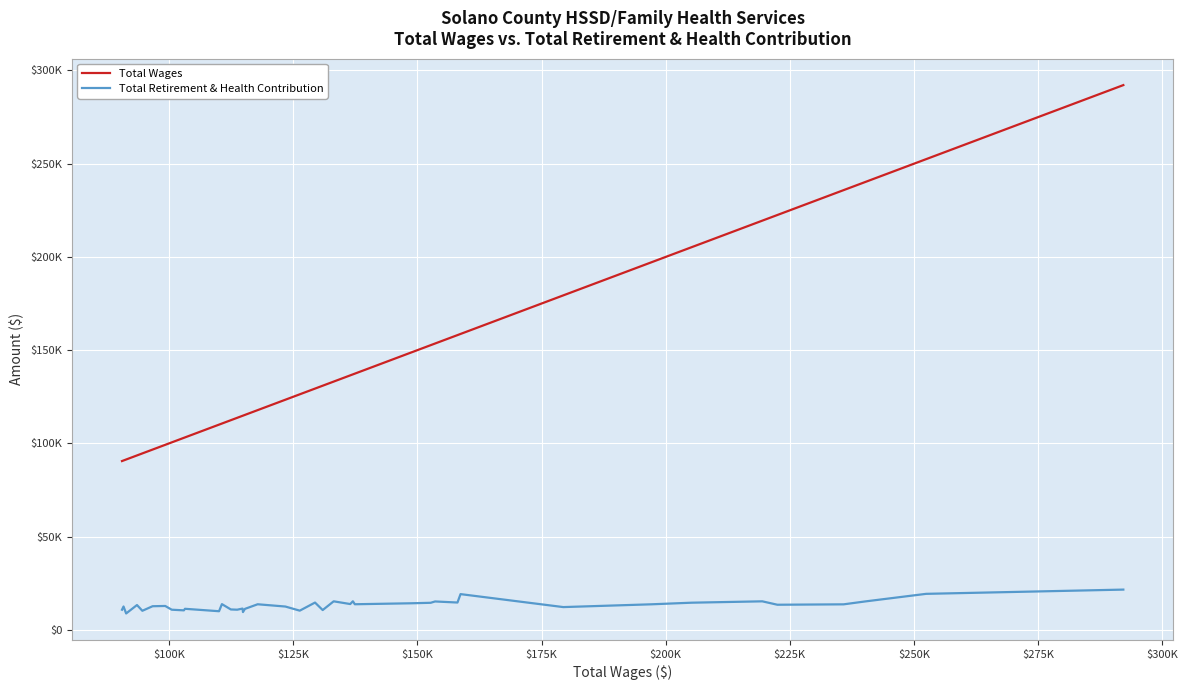

True or false: Total Retirement & Health Contribution and Total Wages intersect in this chart.

False